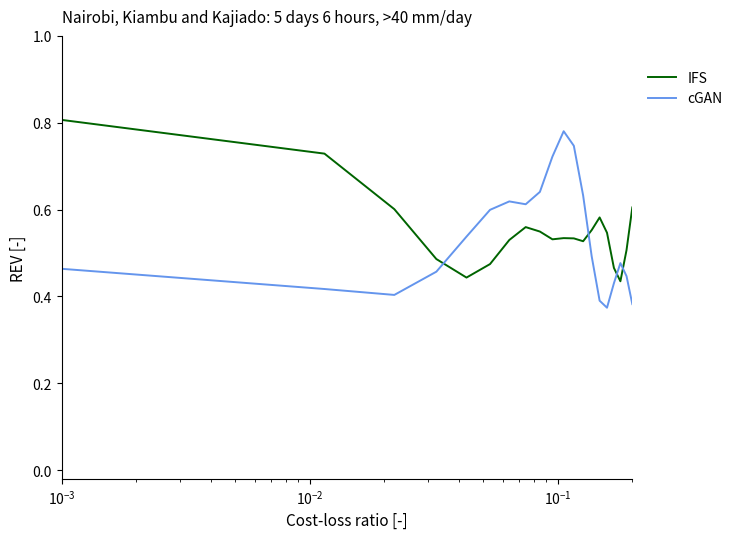

Which series ends up on top after the final intersection of IFS and cGAN?

IFS